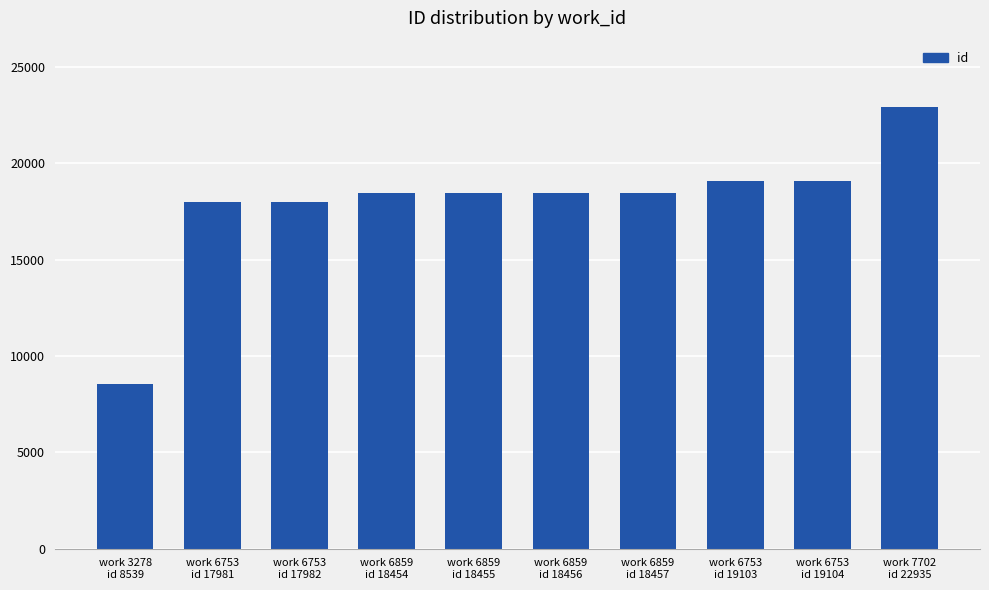

True or false: the data shows 17981 at work 6753
id 17981.

True